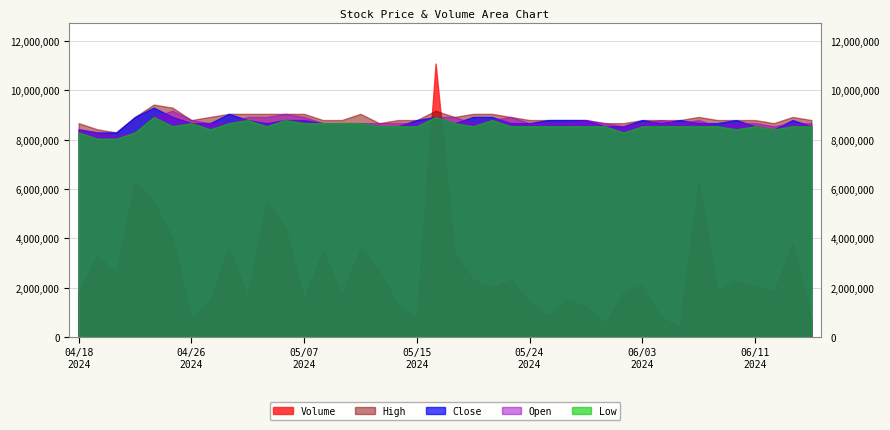

The value of Close at 20240418 is 0.1. True or false?

False